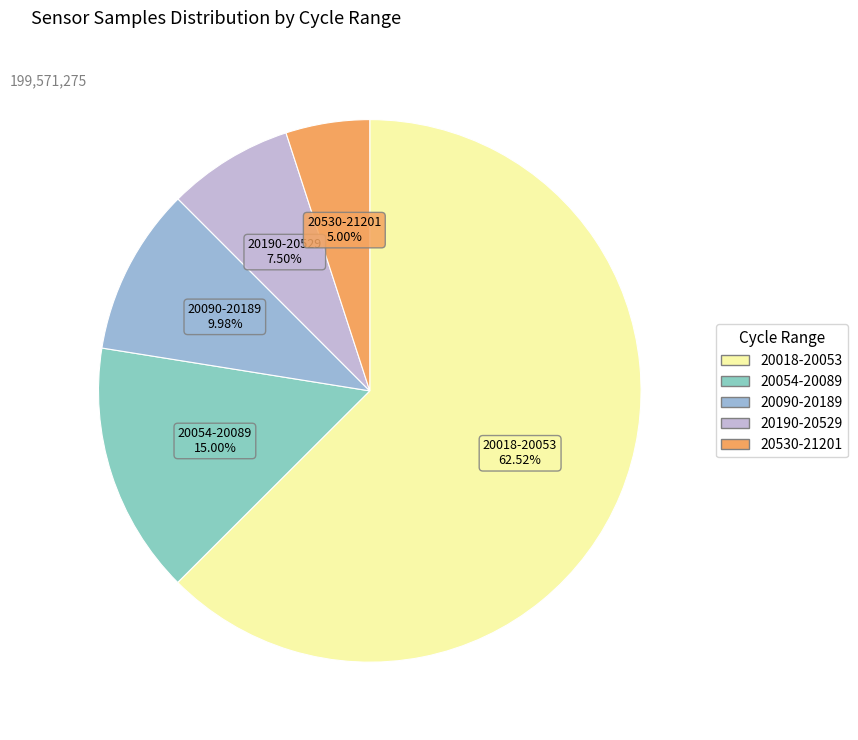

How many segments does this pie chart have?

5